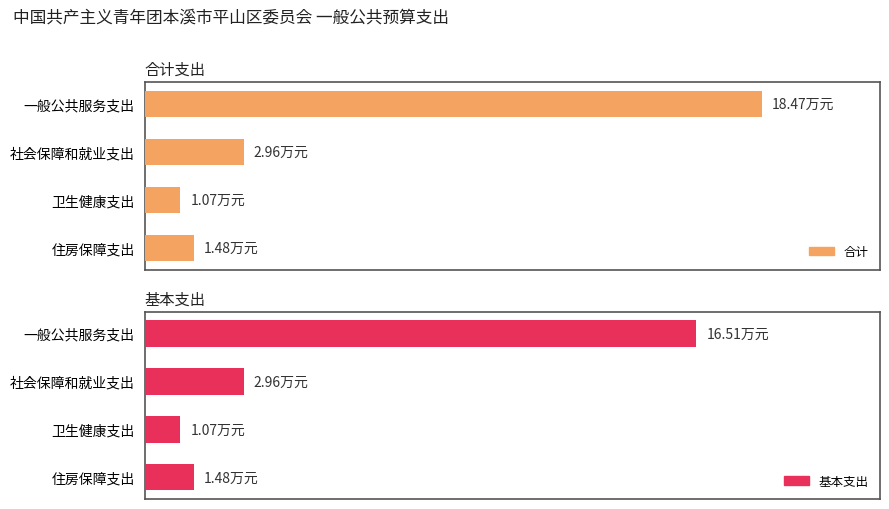

Does the chart contain any negative values?

No